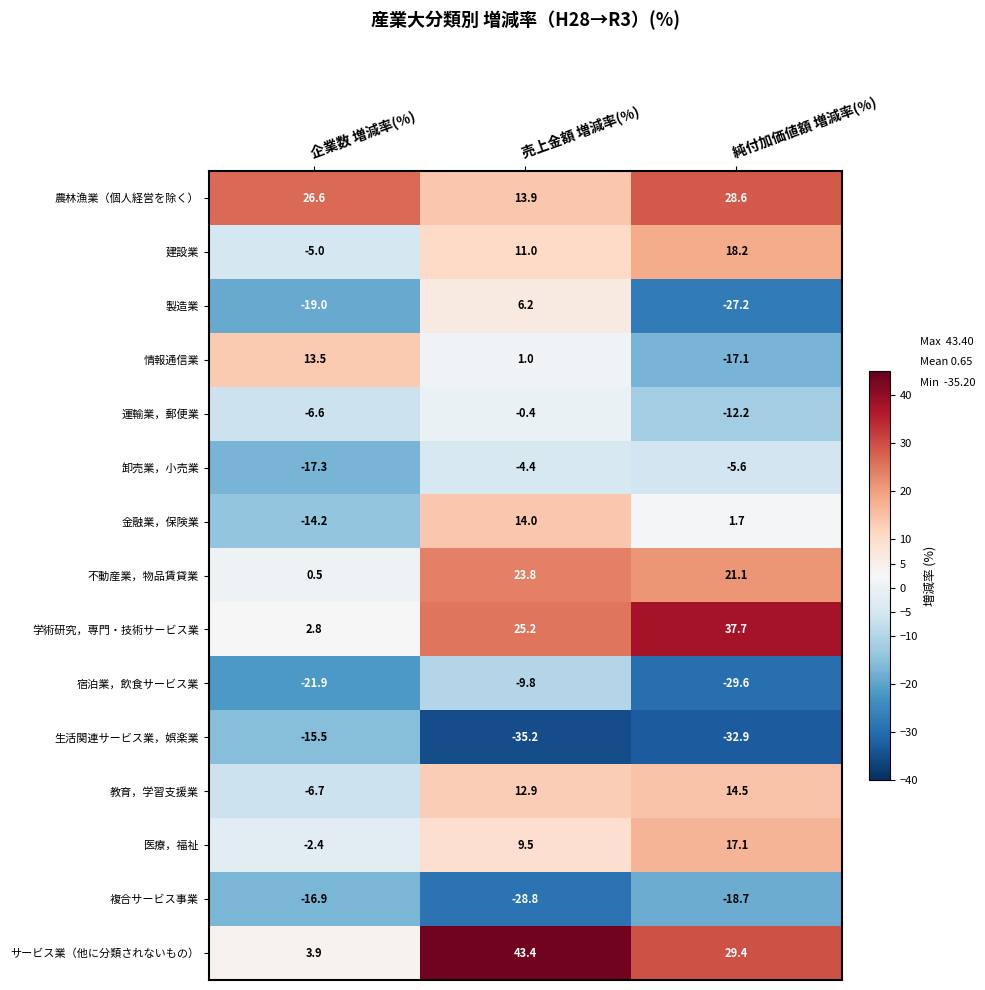

The value of 製造業 at 企業数 増減率(%) is -19.0. True or false?

True